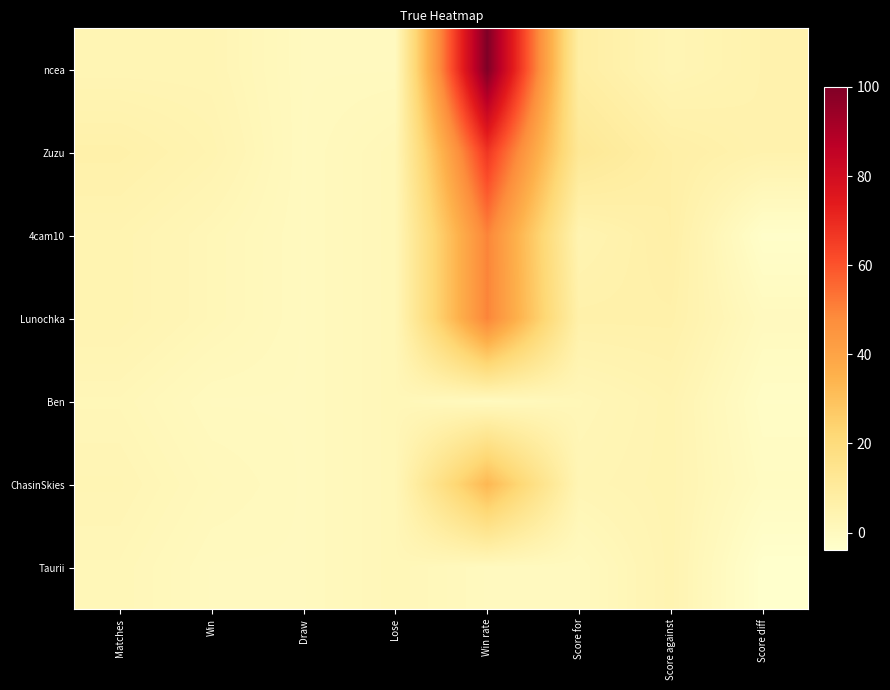

Reading right to left, list all the values displayed in this chart.

ncea: Score diff=5	Score against=3	Score for=8	Win rate=100	Lose=0	Draw=0	Win=3	Matches=3
Zuzu: Score diff=5	Score against=7	Score for=12	Win rate=67	Lose=2	Draw=0	Win=4	Matches=6
4cam10: Score diff=-3	Score against=7	Score for=4	Win rate=50	Lose=2	Draw=0	Win=2	Matches=4
Lunochka: Score diff=0	Score against=6	Score for=6	Win rate=50	Lose=2	Draw=0	Win=2	Matches=4
Ben: Score diff=-2	Score against=4	Score for=2	Win rate=0	Lose=2	Draw=0	Win=0	Matches=2
ChasinSkies: Score diff=-1	Score against=4	Score for=3	Win rate=33	Lose=2	Draw=0	Win=1	Matches=3
Taurii: Score diff=-4	Score against=4	Score for=0	Win rate=0	Lose=2	Draw=0	Win=0	Matches=2